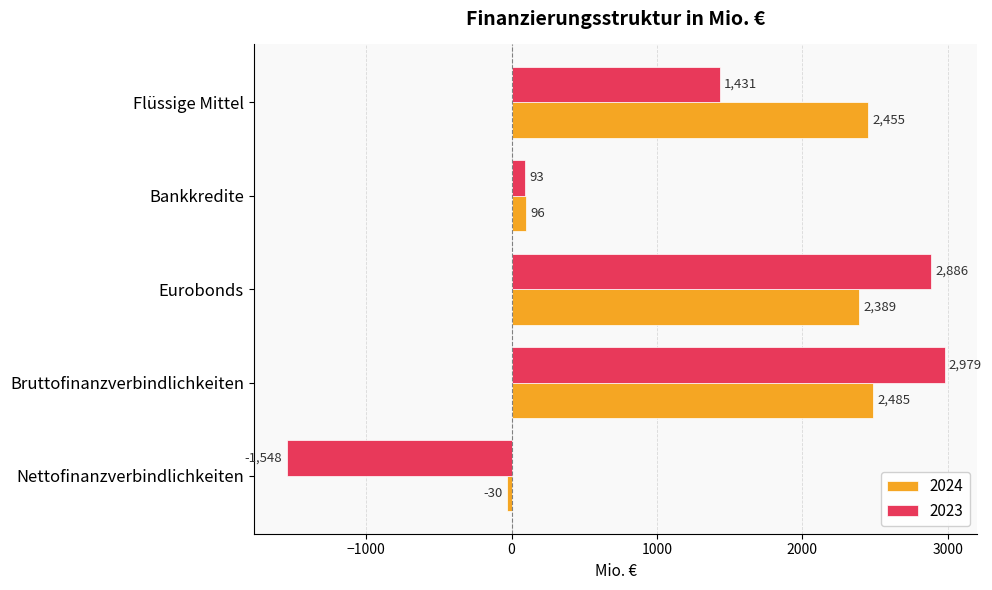

Rank the series by their maximum value, from highest to lowest.

2023, 2024